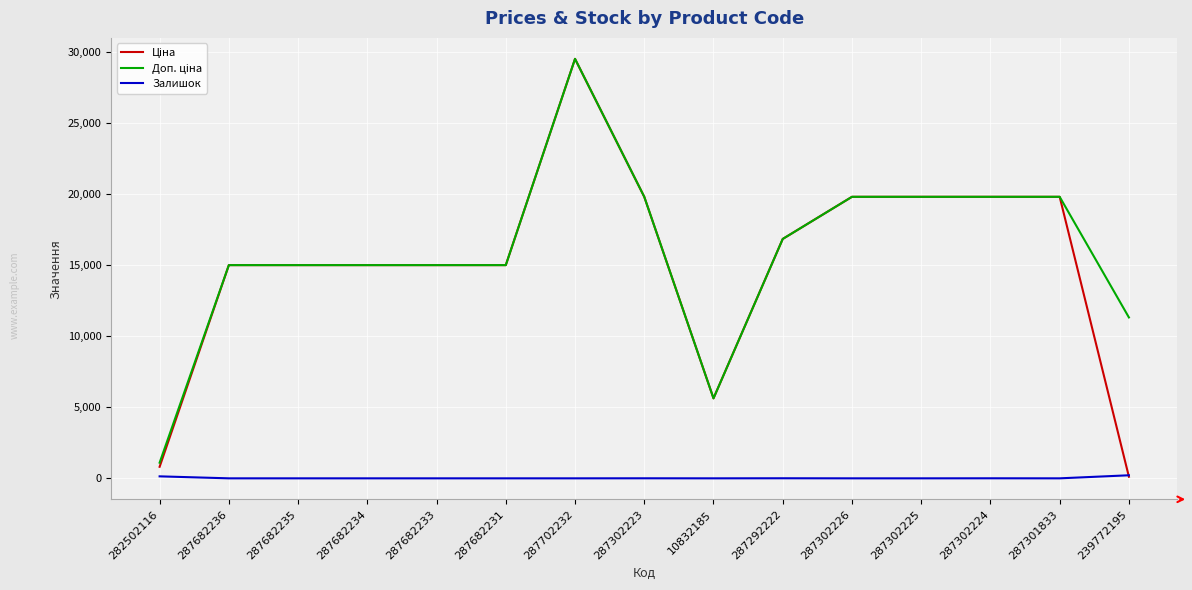

The value of Залишок at 10832185 is 0.0. True or false?

True